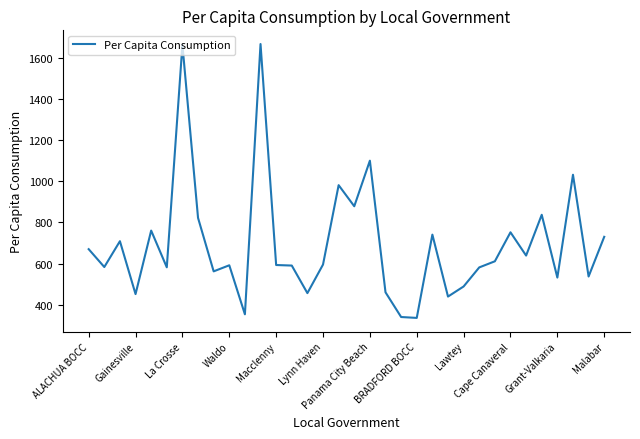

What is the maximum value shown in the chart?

1665.5